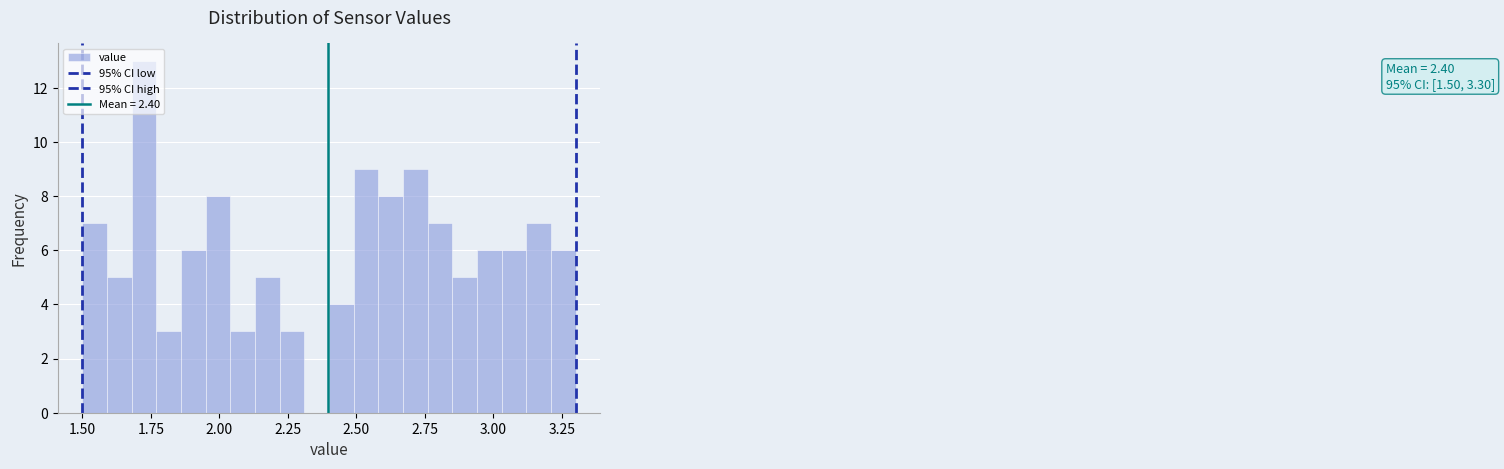

Read against the x-axis, roughly where is the centre of the tallest bar?

1.75